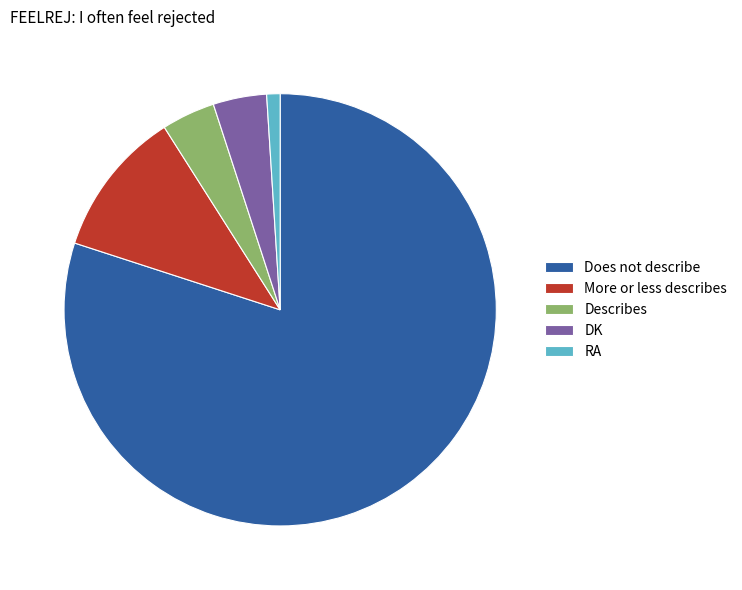

Is it true that Does not describe is 89% of the pie?

False